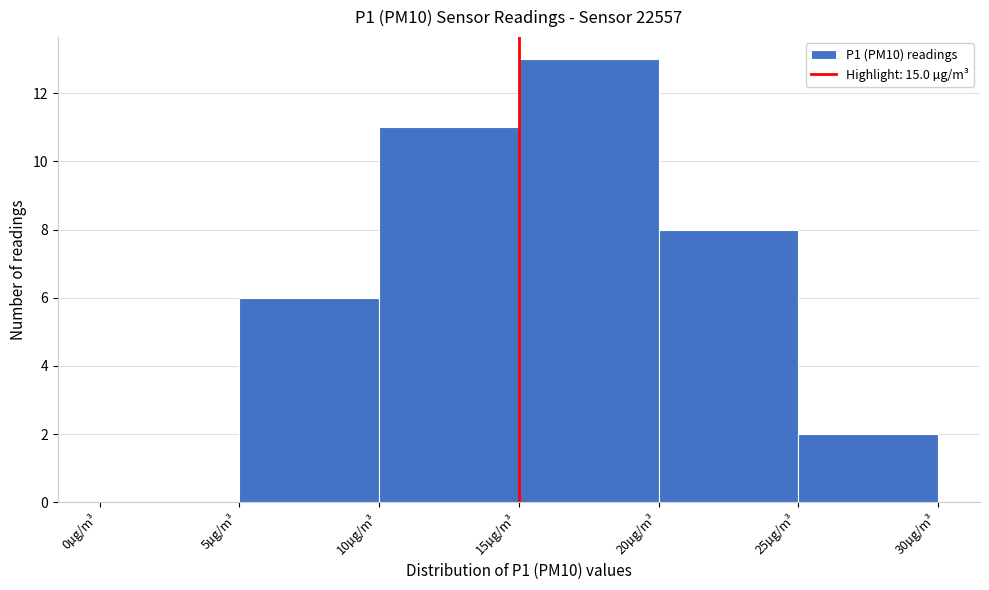

Reading left to right, list every bar in this chart as the range it spans on the x-axis followed by its height. The values are not printed on the chart, so give them approximately, as read against the axis.

0 to 5: 0
5 to 10: 6
10 to 15: 11
15 to 20: 13
20 to 25: 8
25 to 30: 2